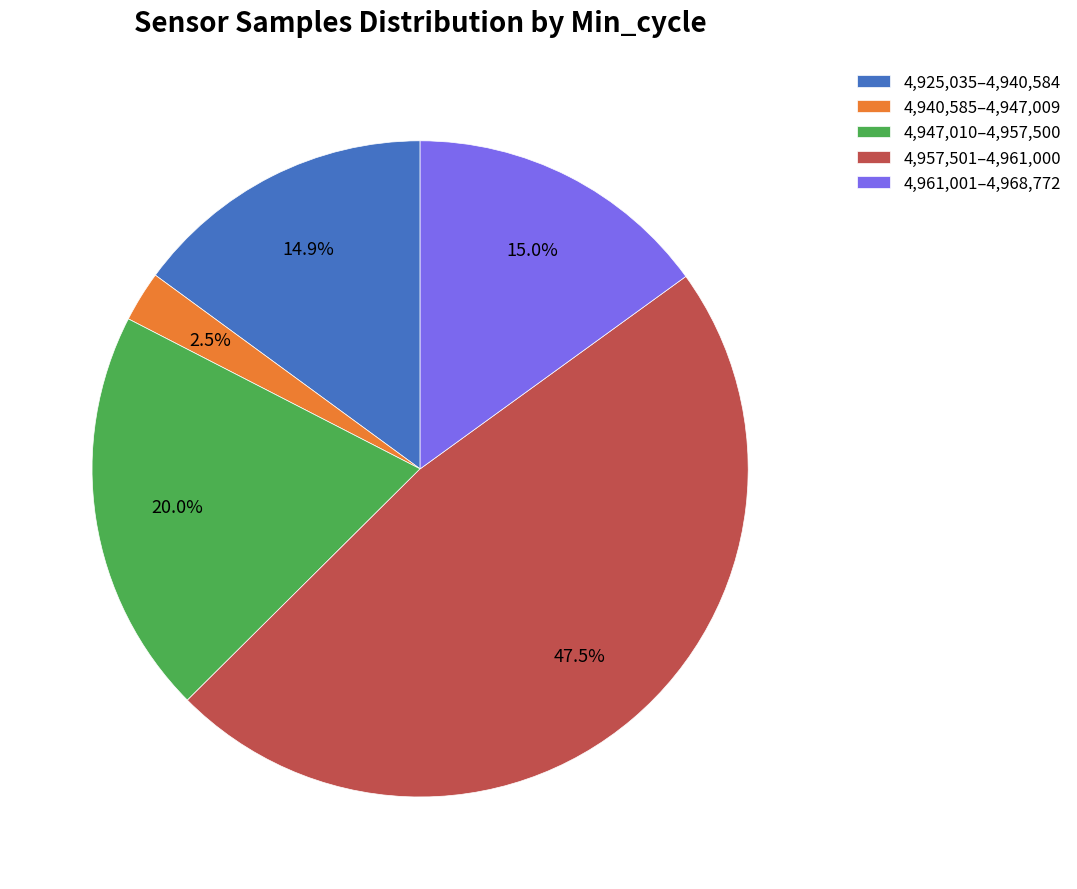

What is the largest slice in the pie chart?

4,957,501–4,961,000